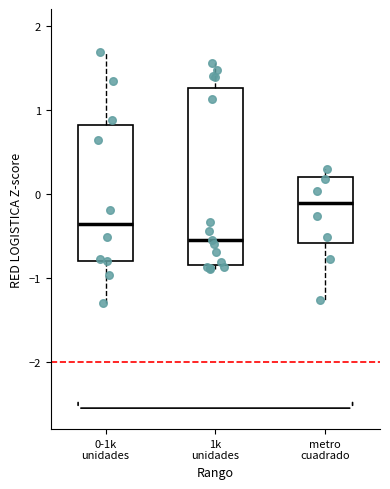

Which box has the highest median line?

metro cuadrado